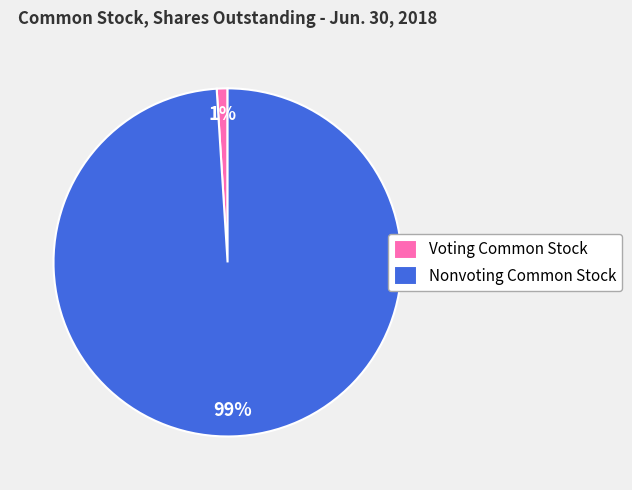

Which slice is the smallest?

Voting Common Stock